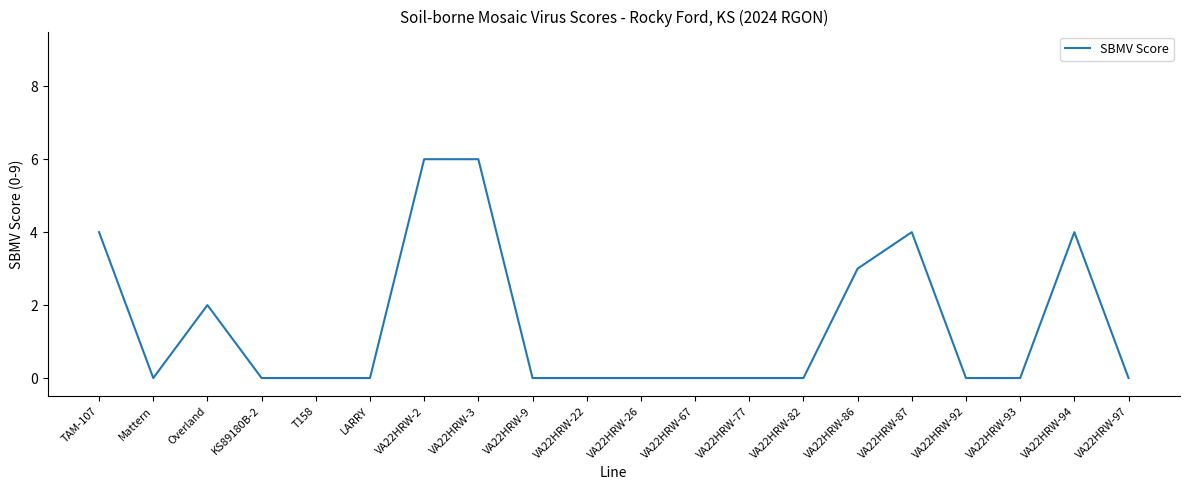

Is it true that the value at VA22HRW-92 is 4?

False